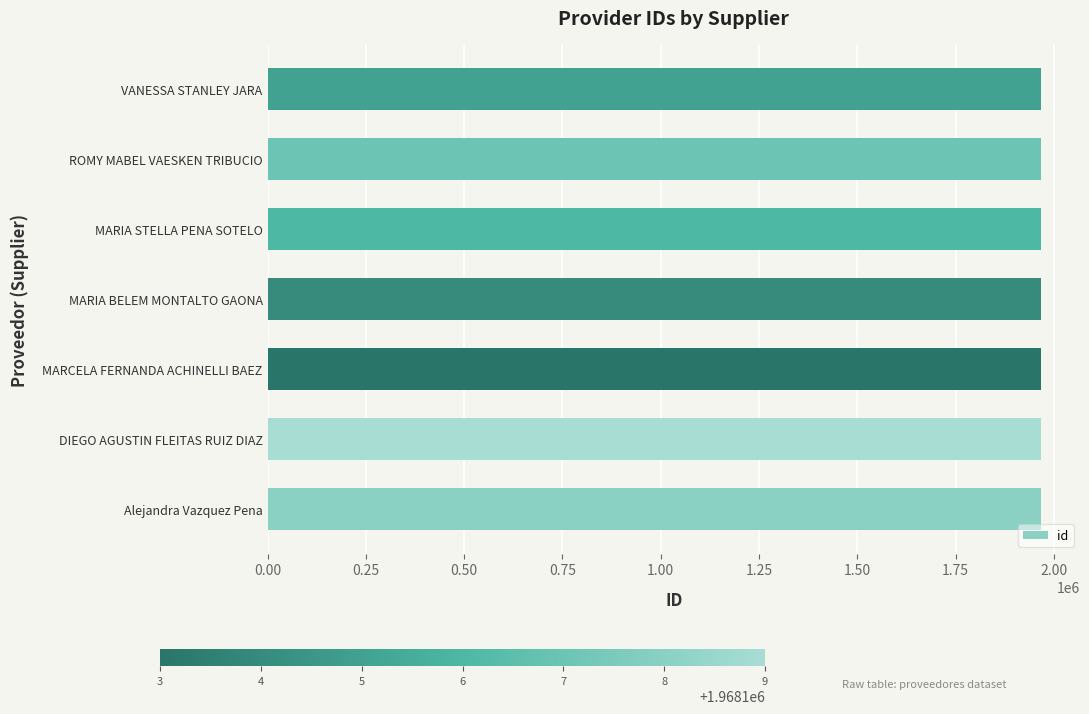

The chart shows a value of 1968105 at VANESSA STANLEY JARA. True or false?

True